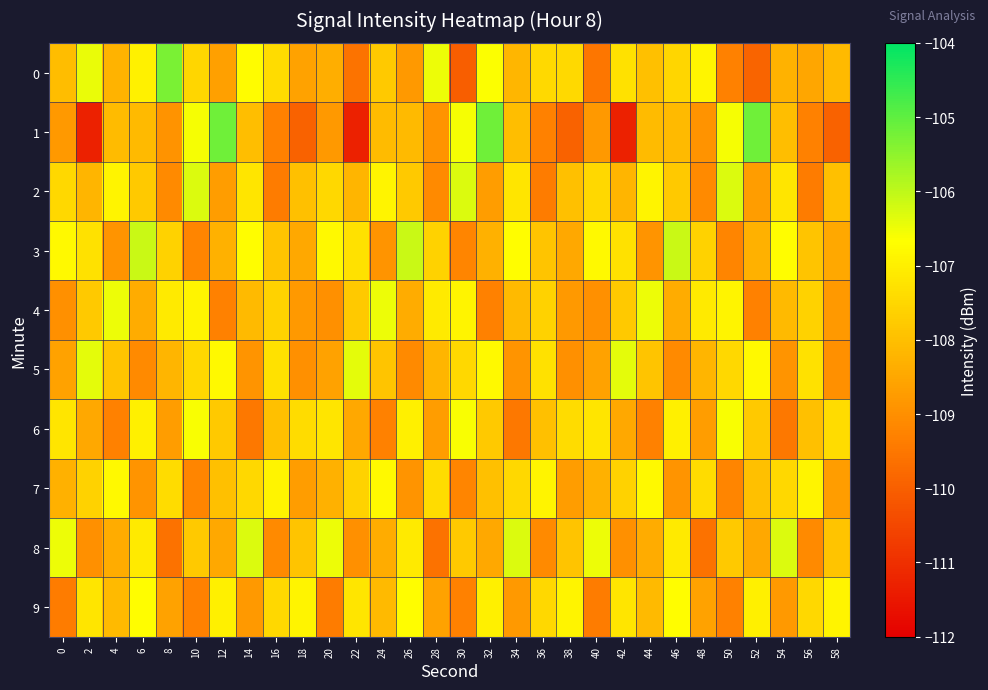

Which series has the widest spread of values?

1